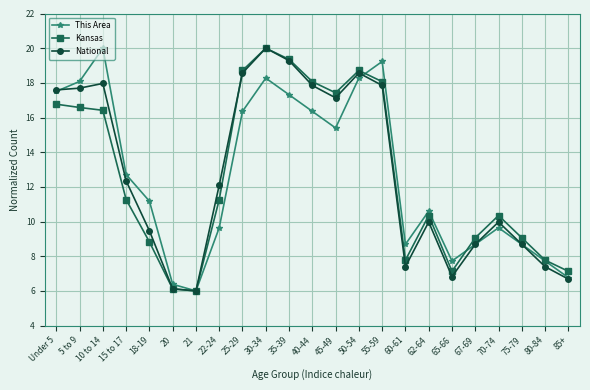

True or false: National has a value of 26.0 at 30-34.

False